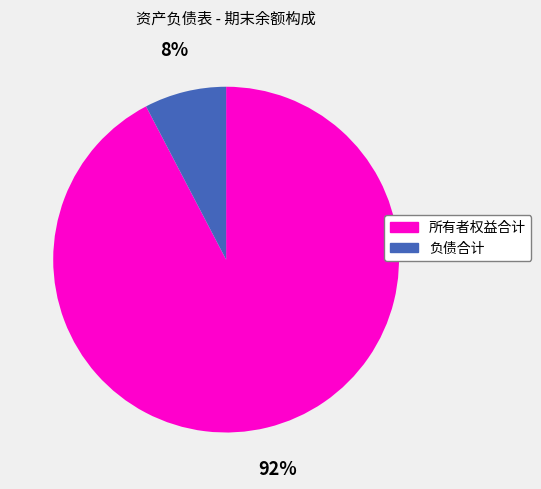

Which has a higher value, 负债合计 or 所有者权益合计?

所有者权益合计